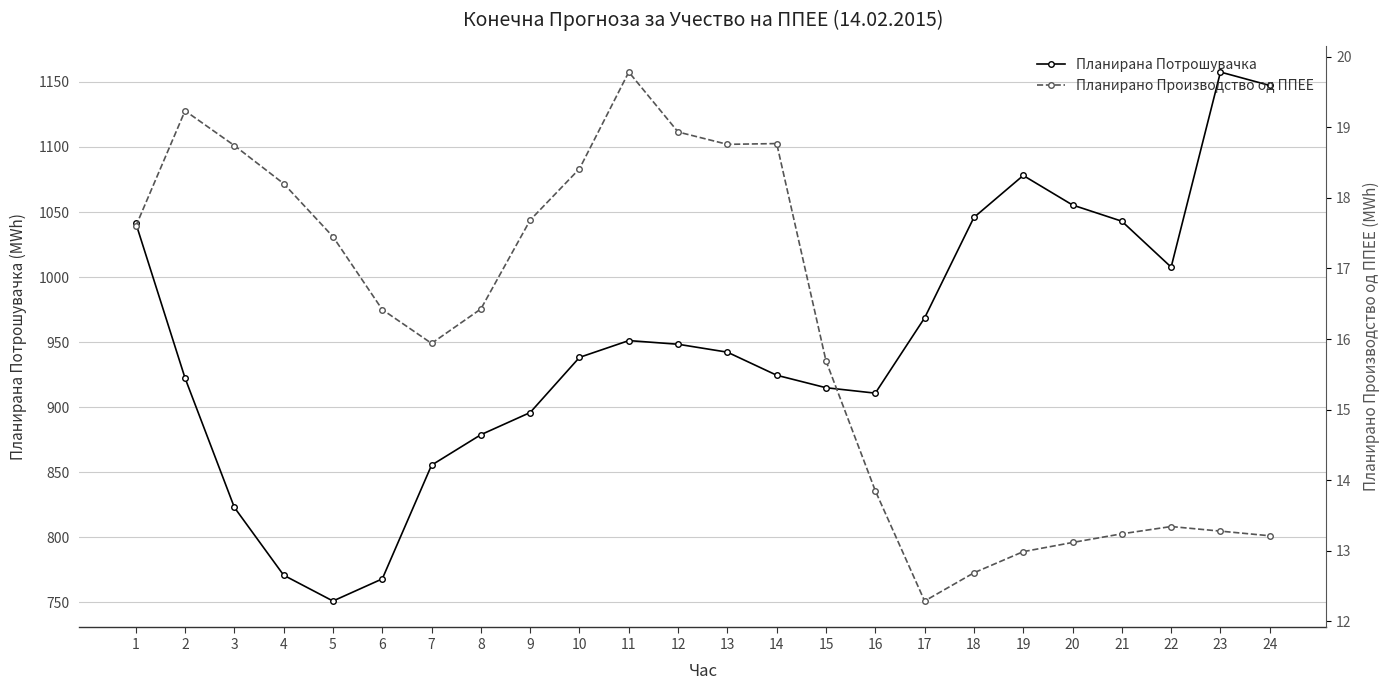

At which label does Планирана Потрошувачка first exceed 942?

1